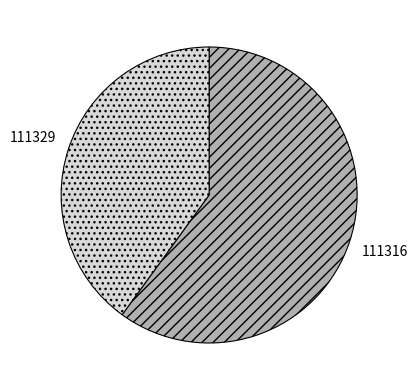

Rank the categories by value from highest to lowest.

111316, 111329